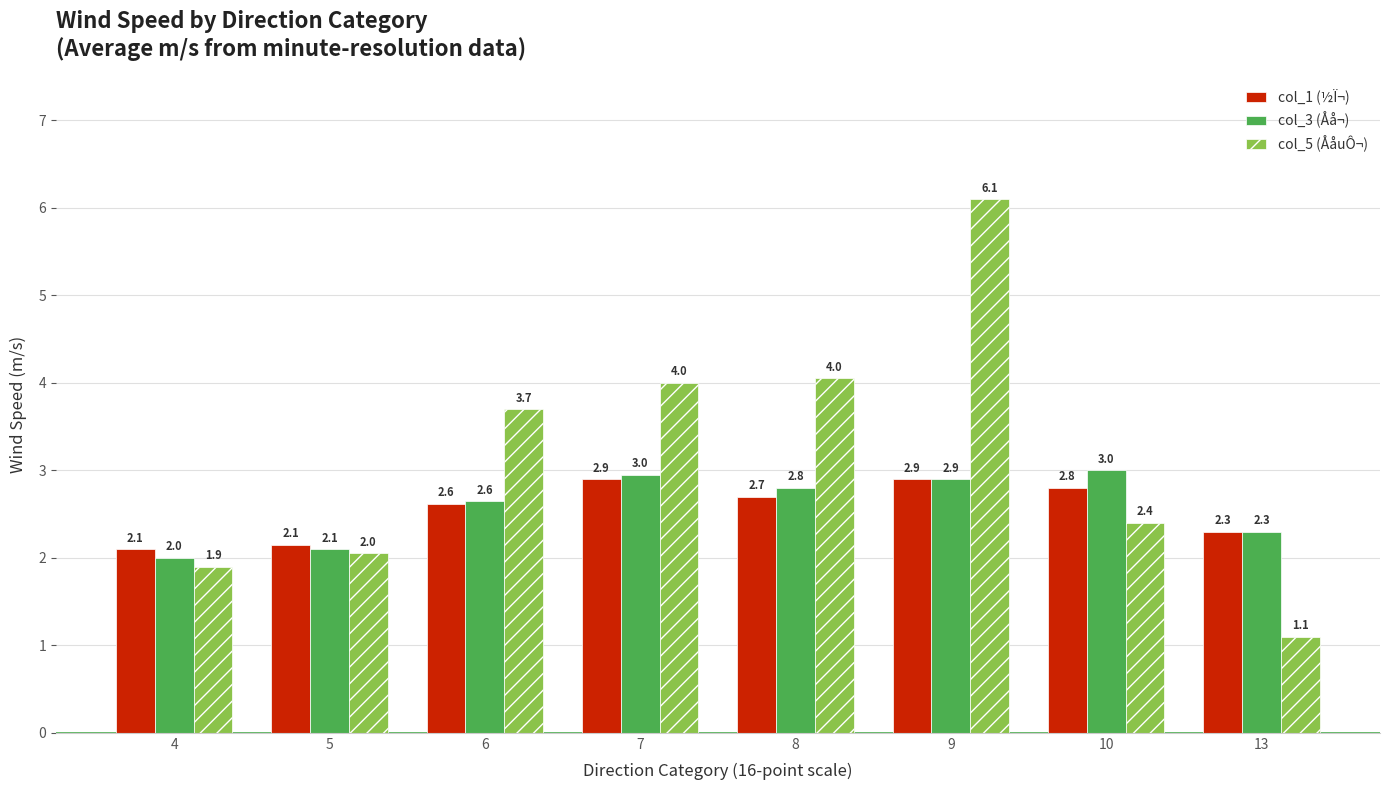

At which category is the sum across all series the highest?

9